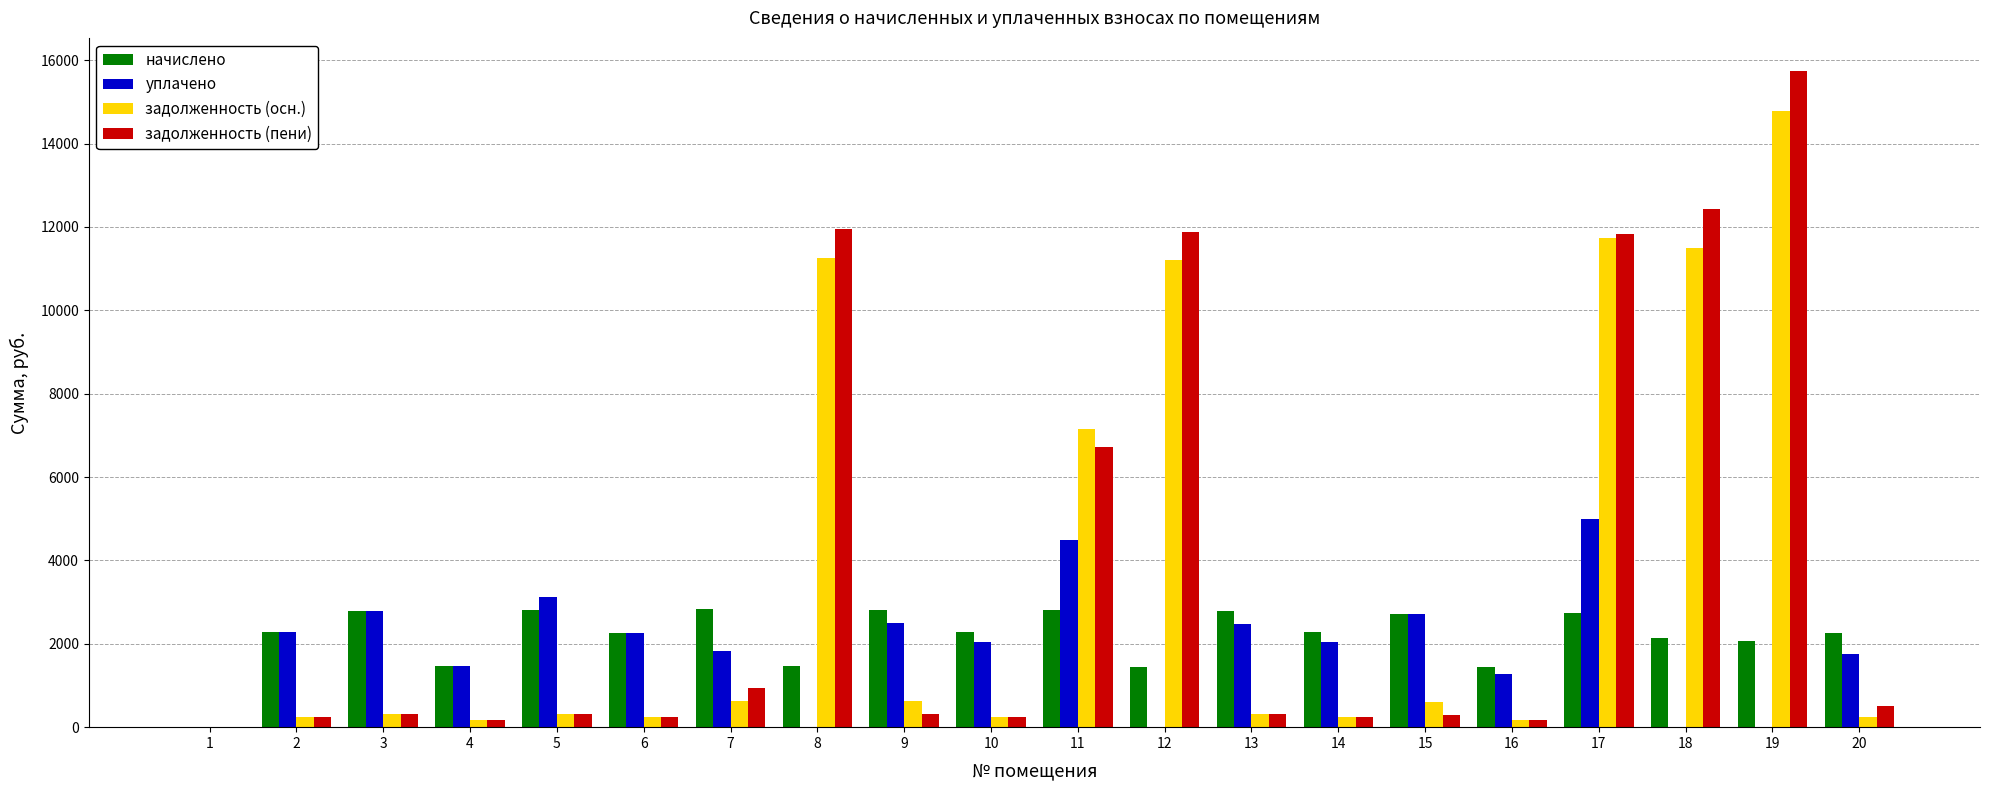

The value of начислено at 4 is 1462.0. True or false?

True